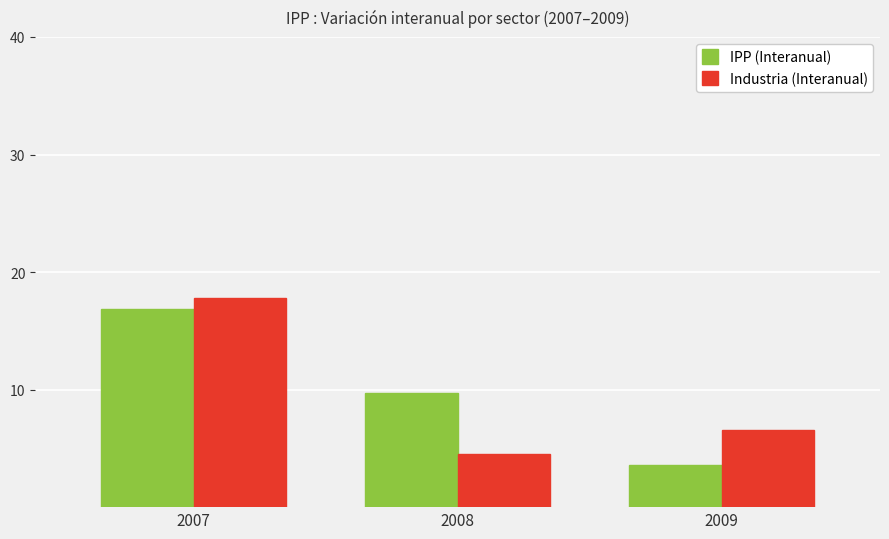

What is the difference between the highest and lowest values at 2007?

0.9